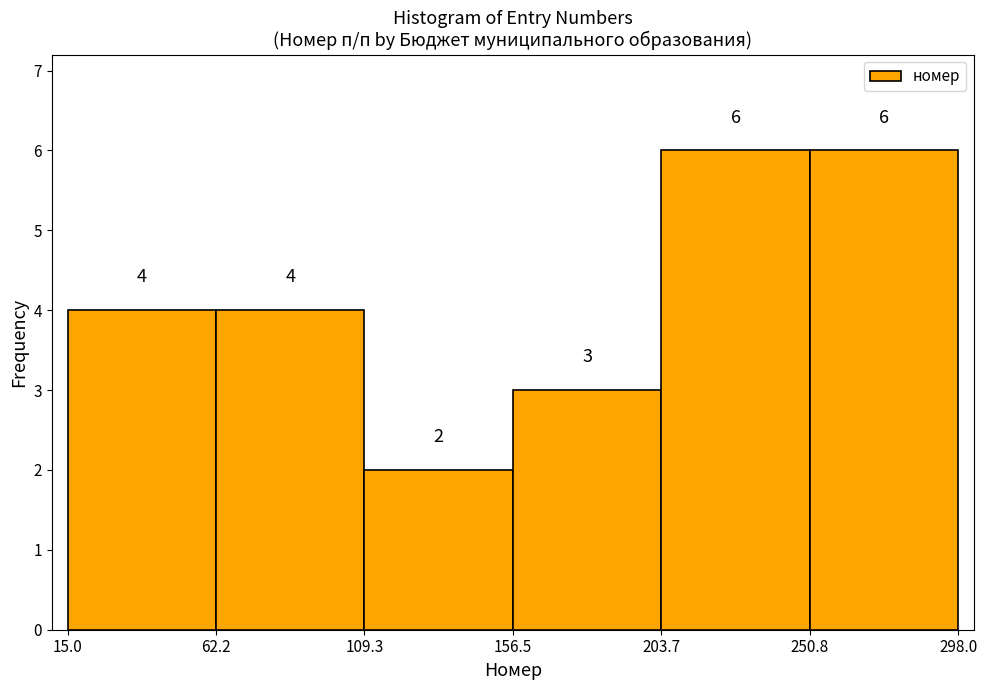

How tall is the bar that spans 62.2 to 109.3 on the x-axis?

4